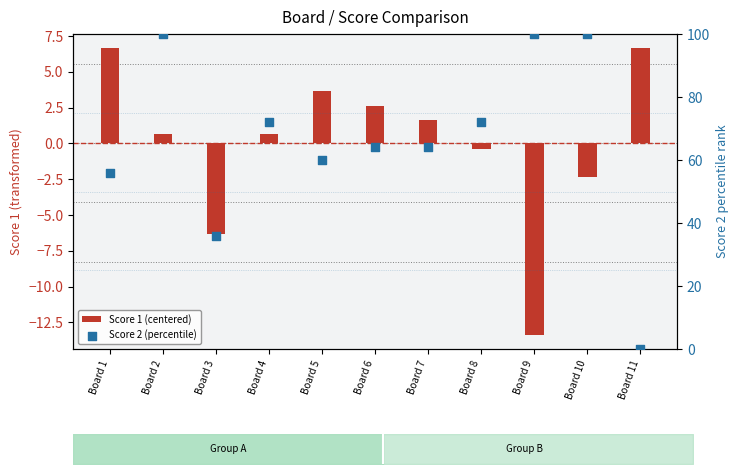

At which category is the sum across all series the highest?

Board 2